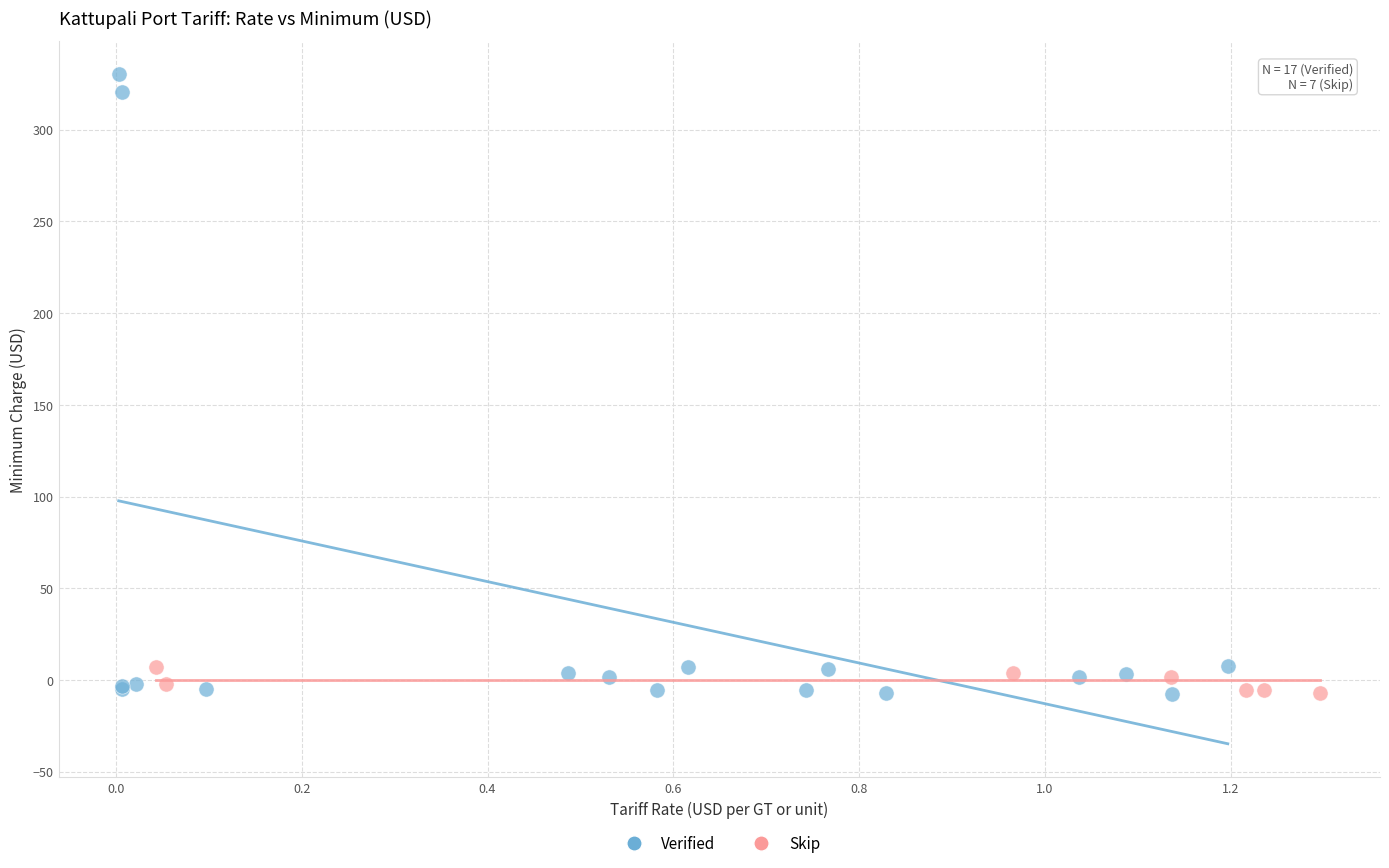

Which series has the widest spread of Y values?

Verified